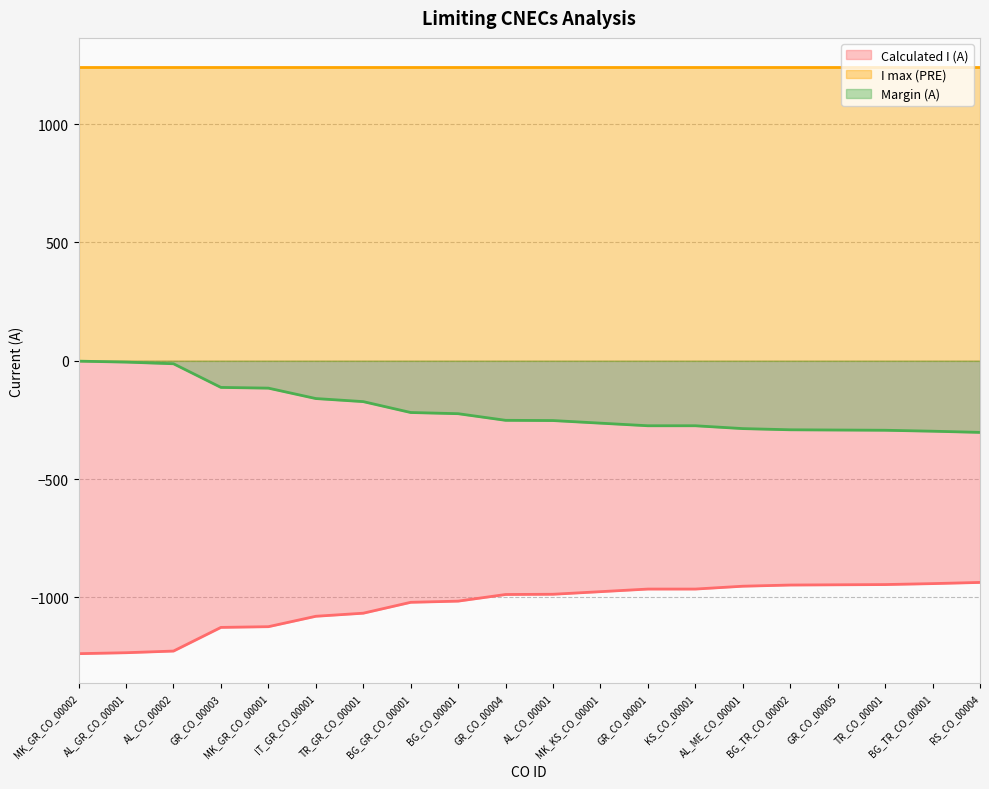

True or false: Calculated I (A) and Margin (A) intersect in this chart.

False